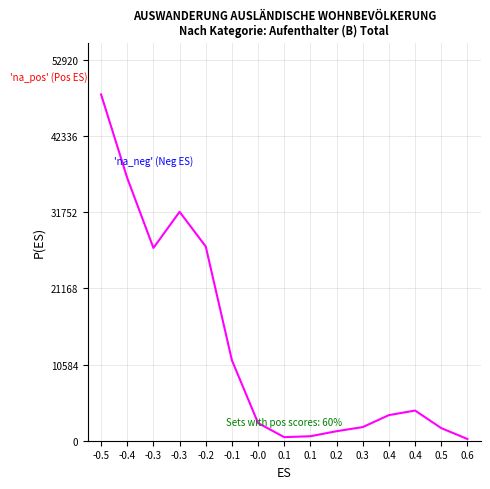

At which label does the data first exceed 3558?

-0.5